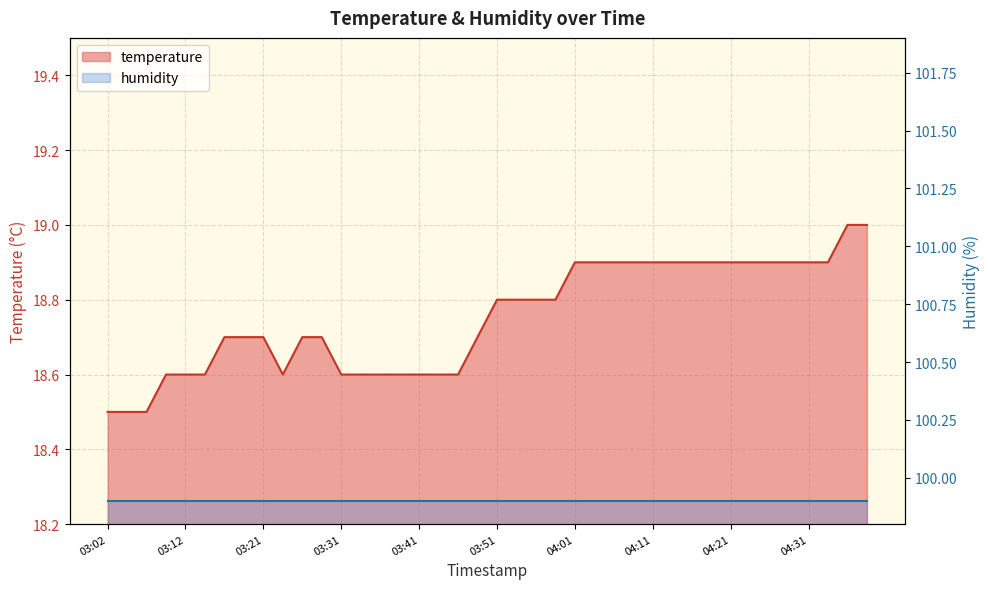

List the labels in order of value, smallest first.

03:02, 03:04, 03:07, 03:09, 03:12, 03:14, 03:24, 03:31, 03:34, 03:36, 03:39, 03:41, 03:44, 03:46, 03:17, 03:19, 03:21, 03:26, 03:29, 03:48, 03:51, 03:53, 03:56, 03:58, 04:01, 04:03, 04:06, 04:08, 04:11, 04:13, 04:16, 04:18, 04:21, 04:23, 04:26, 04:28, 04:31, 04:33, 04:36, 04:38